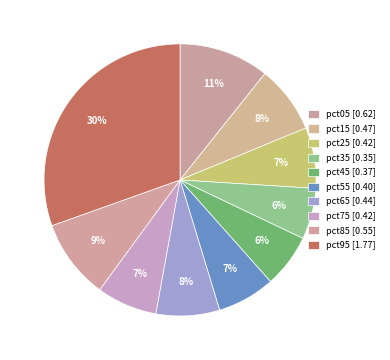

Which category has the smallest portion of the pie?

pct35